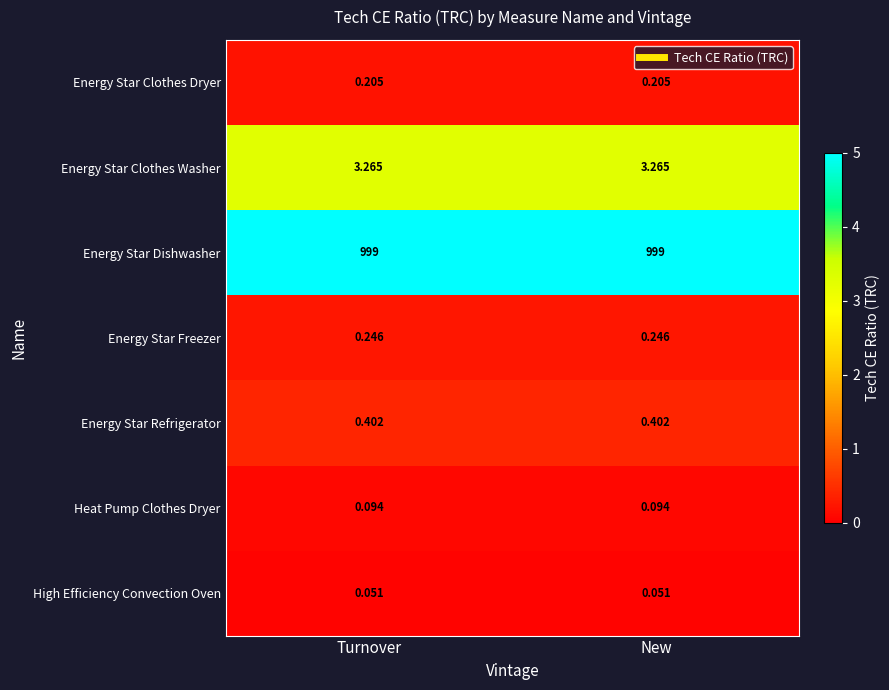

Rank the series by their maximum value, from lowest to highest.

High Efficiency Convection Oven, Heat Pump Clothes Dryer, Energy Star Clothes Dryer, Energy Star Freezer, Energy Star Refrigerator, Energy Star Clothes Washer, Energy Star Dishwasher